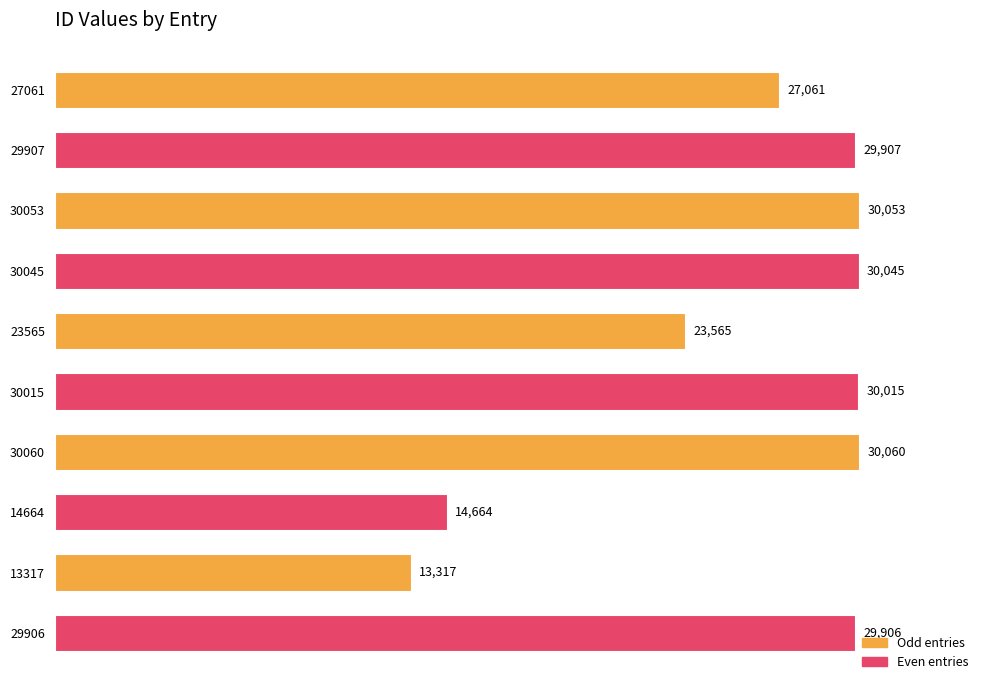

True or false: the data shows 29907 at 29907.

True